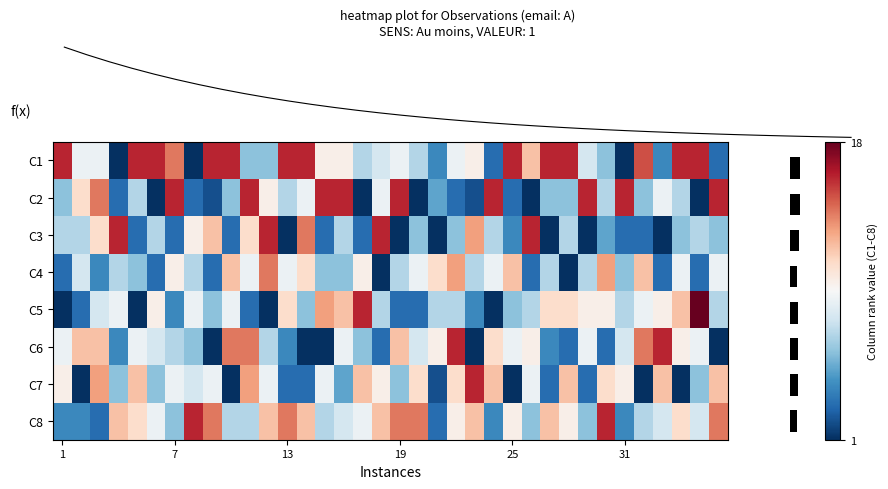

What is the difference between the maximum and minimum values in the C4 series?

13.0